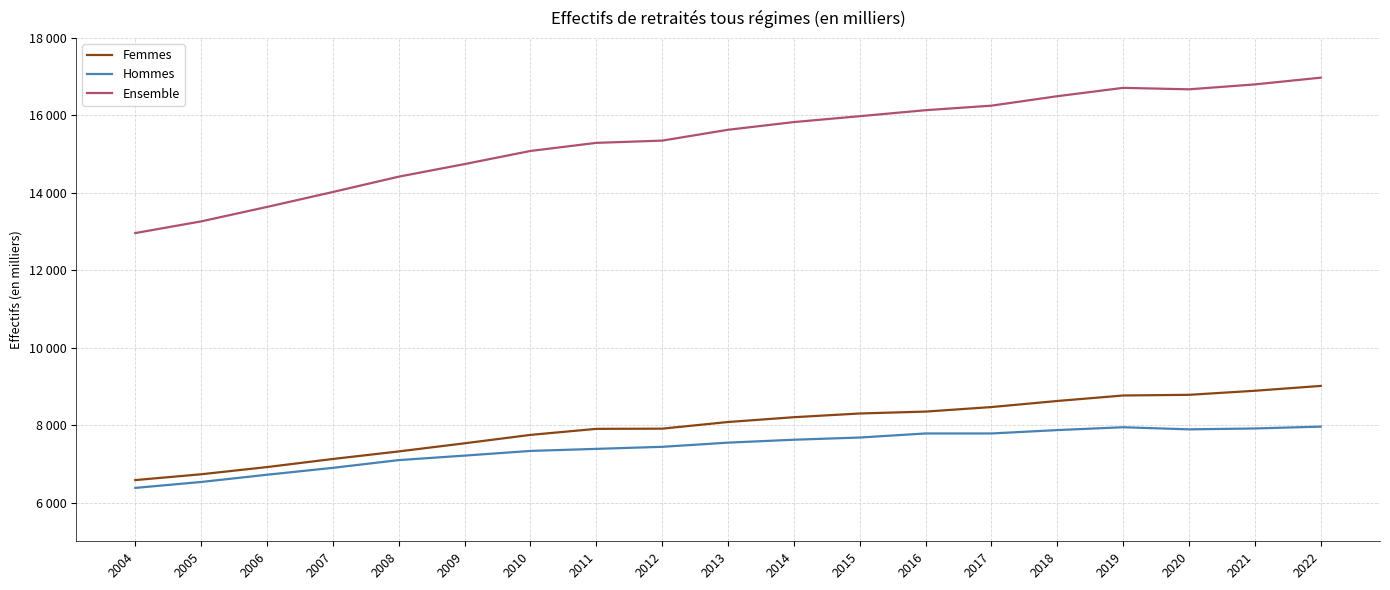

The Hommes series shows 7334 at 2010. True or false?

True